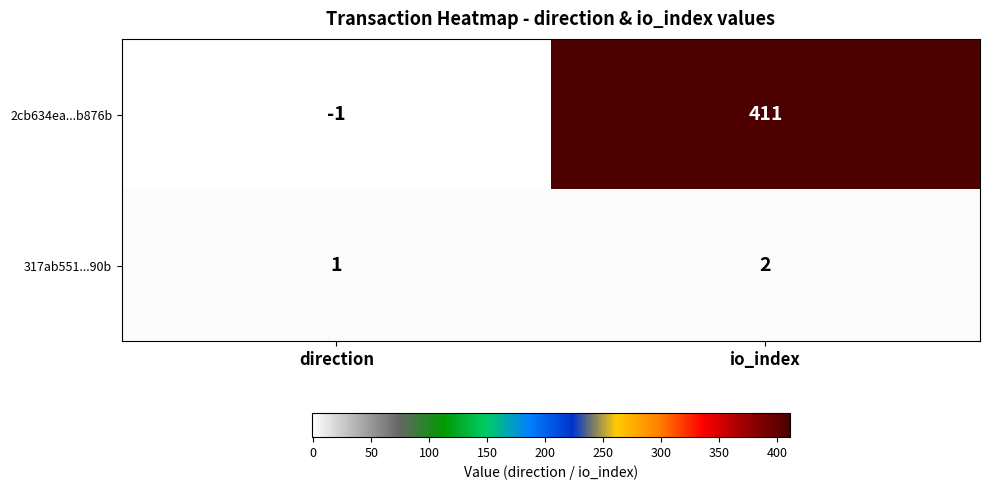

Is it true that 2cb634ea...b876b equals -1 at direction?

True